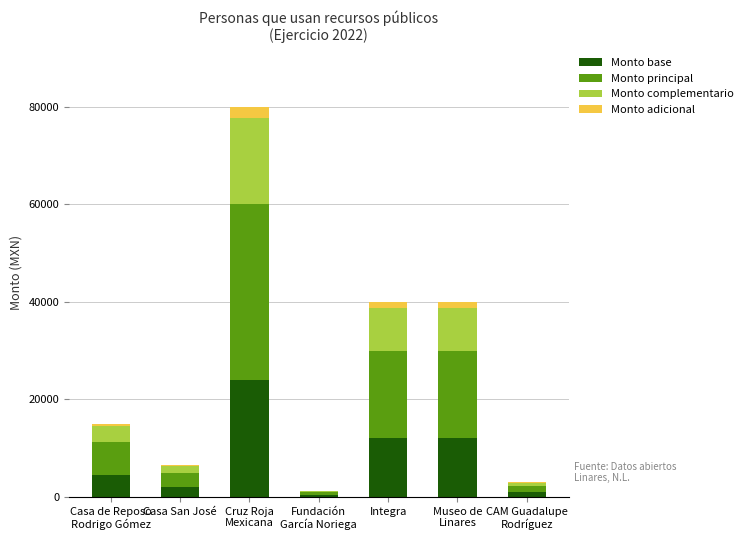

The value of Monto base at Casa San José is 1950. True or false?

True